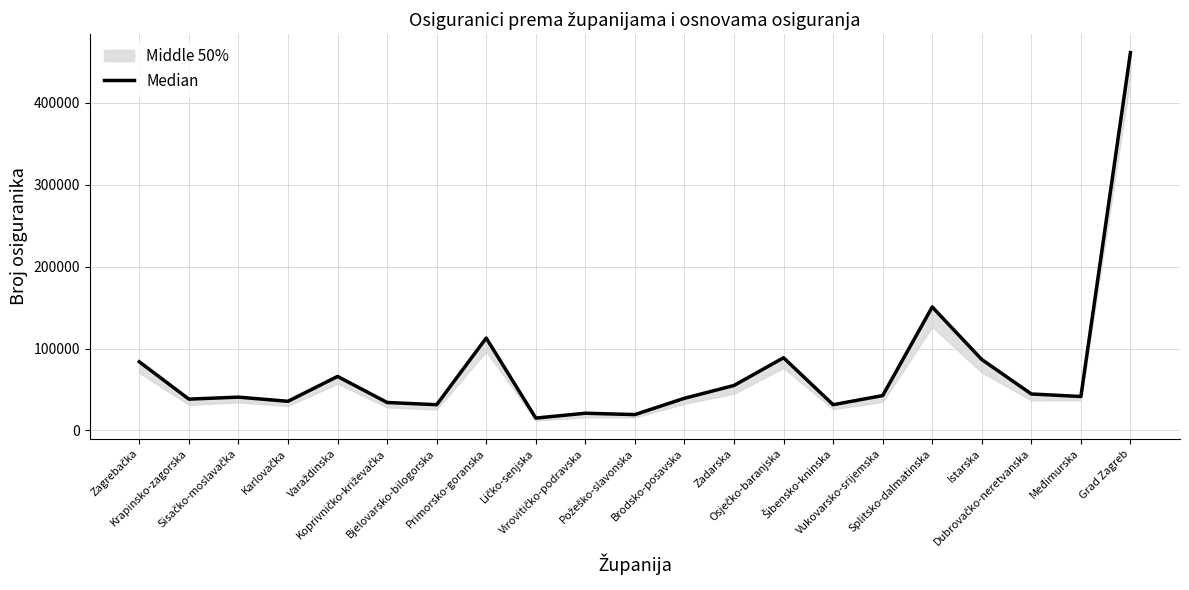

What is the difference between the maximum and second lowest values?

442035